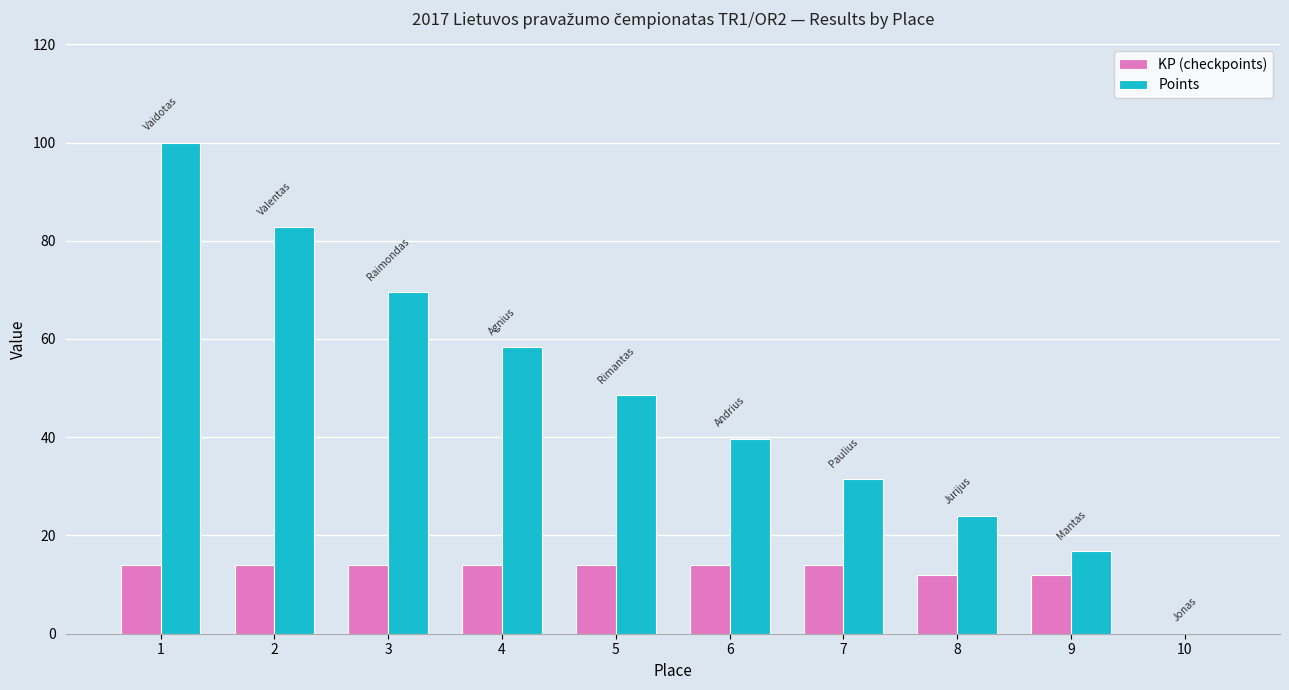

What is the spread (max minus min) of values at 1?

86.0